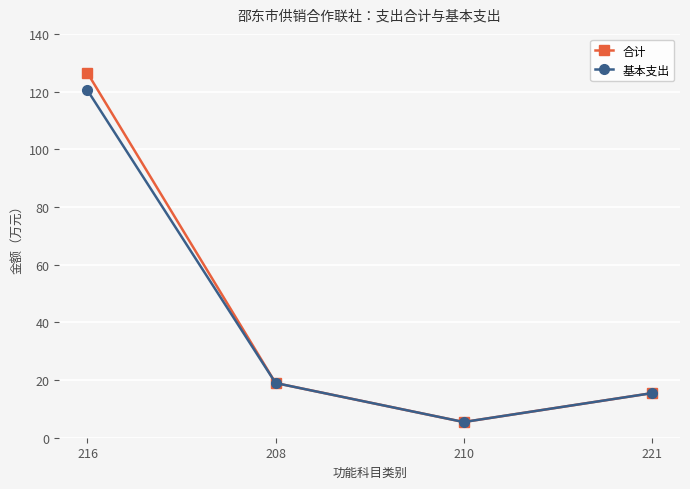

What is the highest value of the 合计 series?

126.4